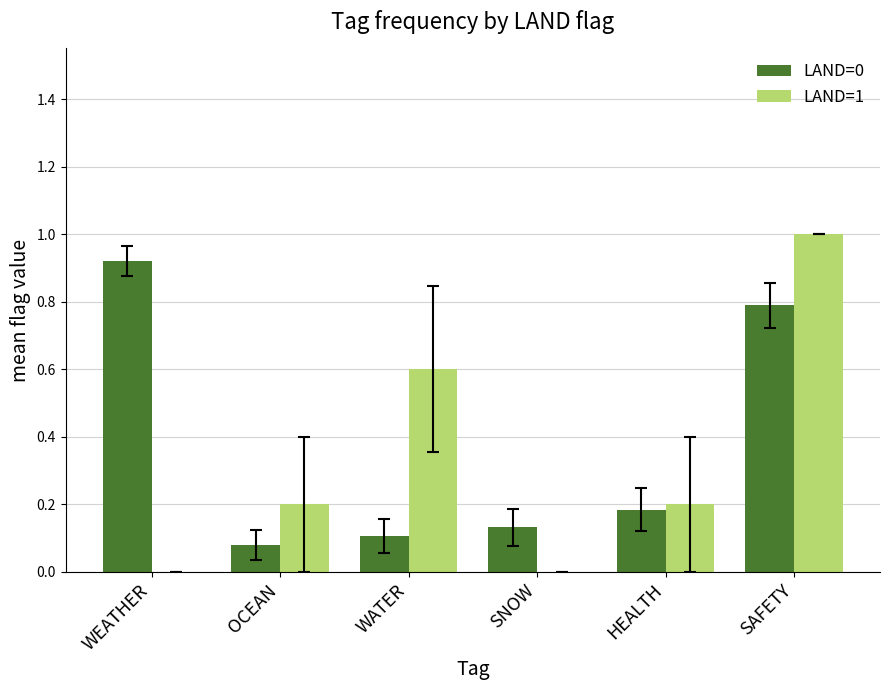

What is the highest value of the LAND=1 series?

1.0